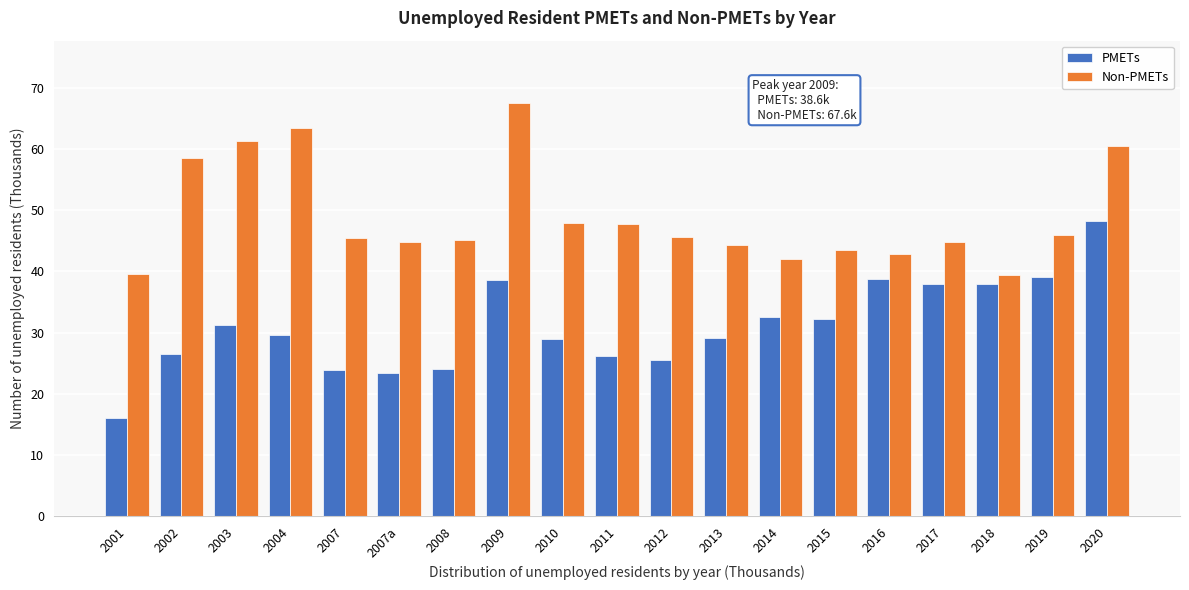

What is the sum of all PMETs values?

589.9